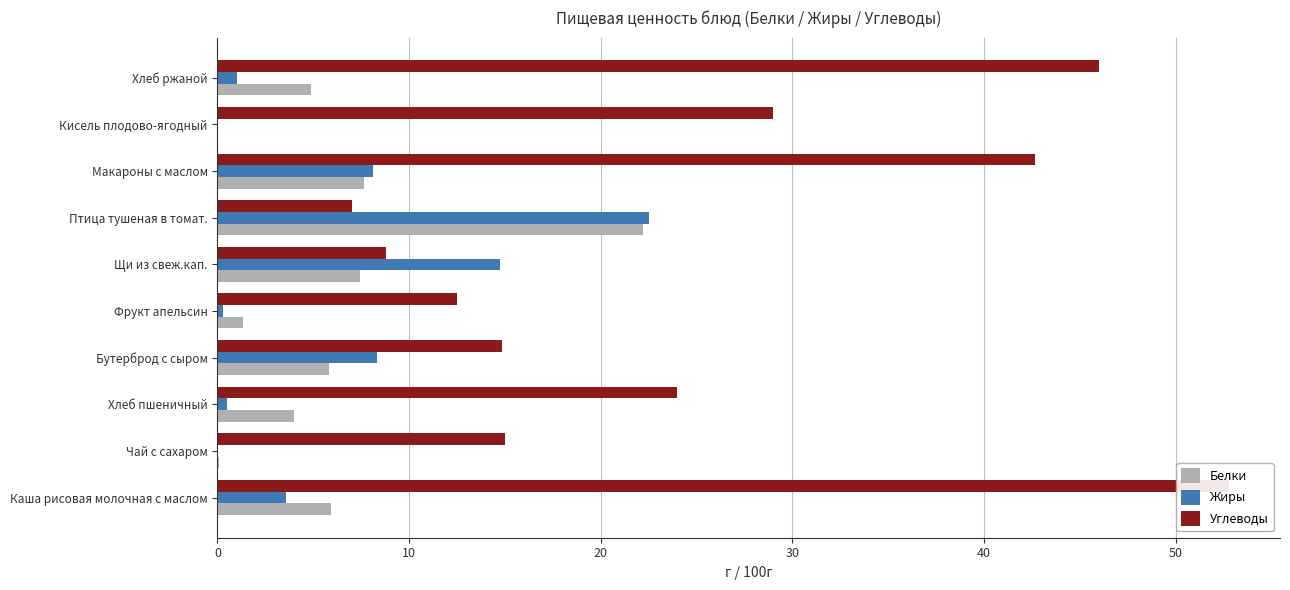

The value of Белки at Хлеб ржаной is 4.9. True or false?

True